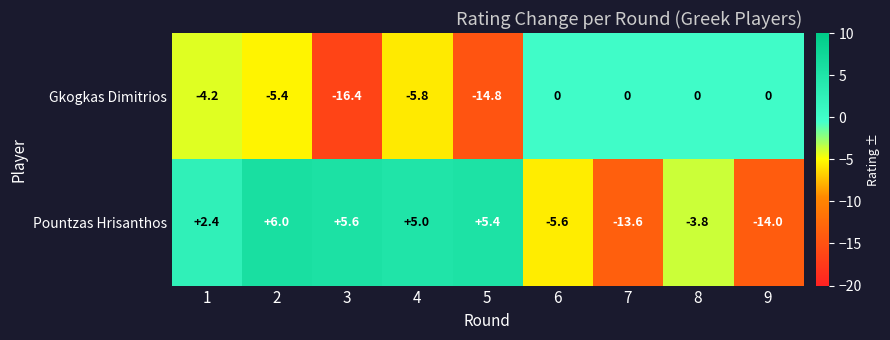

Reading left to right, extract all data points from this chart.

Gkogkas Dimitrios: 1=-4.2	2=-5.4	3=-16.4	4=-5.8	5=-14.8	6=0.0	7=0.0	8=0.0	9=0.0
Pountzas Hrisanthos: 1=2.4	2=6.0	3=5.6	4=5.0	5=5.4	6=-5.6	7=-13.6	8=-3.8	9=-14.0